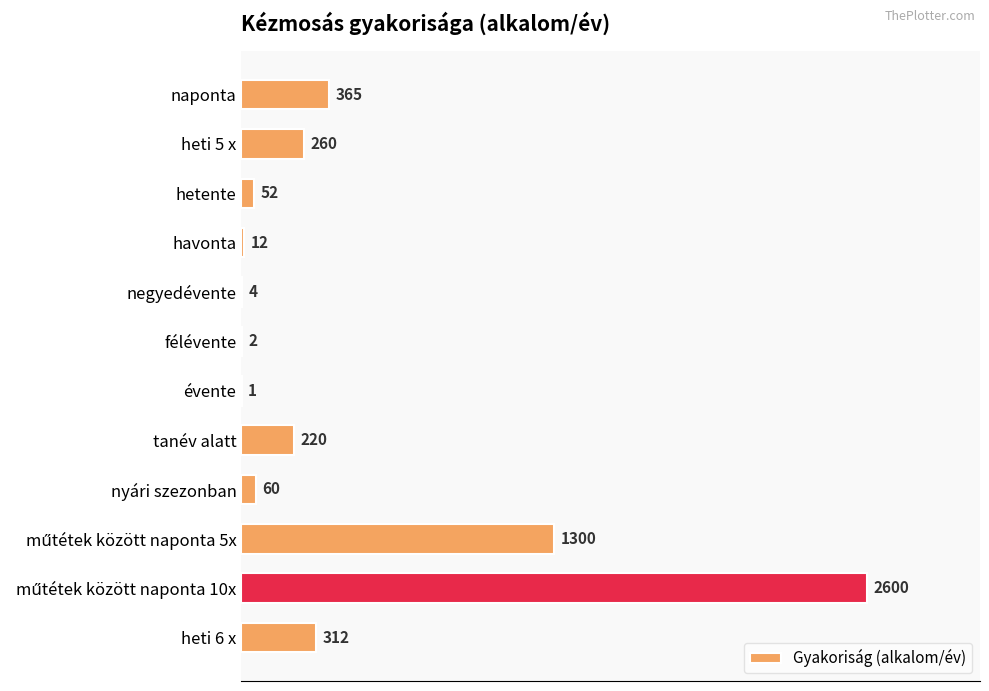

How many distinct data groups are displayed?

1